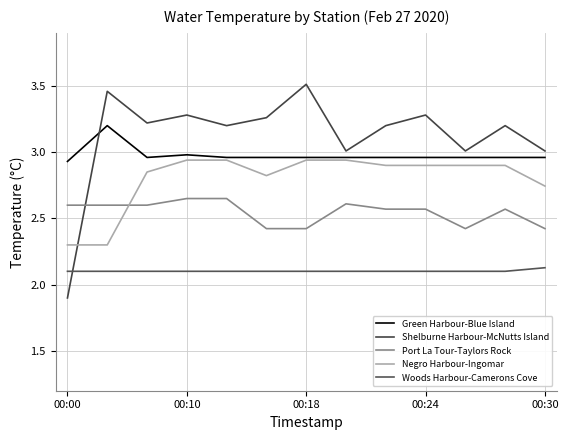

What is the sum of all Shelburne Harbour-McNutts Island values?

40.5